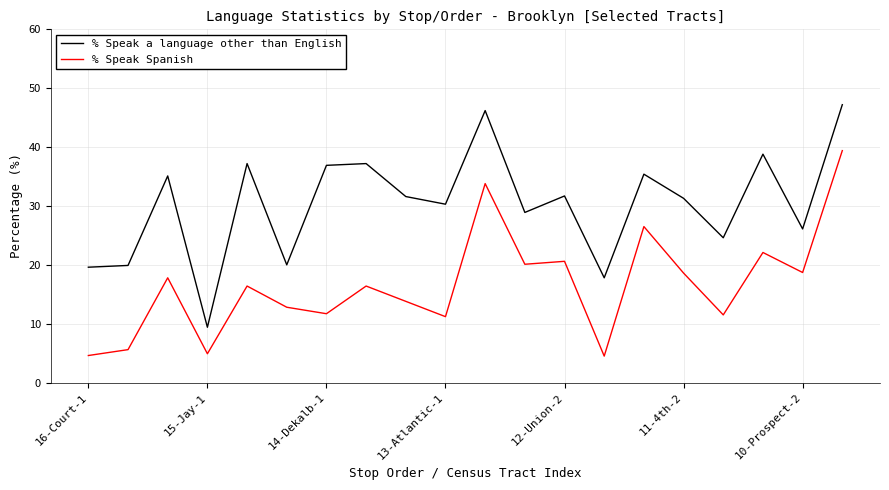

Which series has the widest spread of values?

% Speak a language other than English